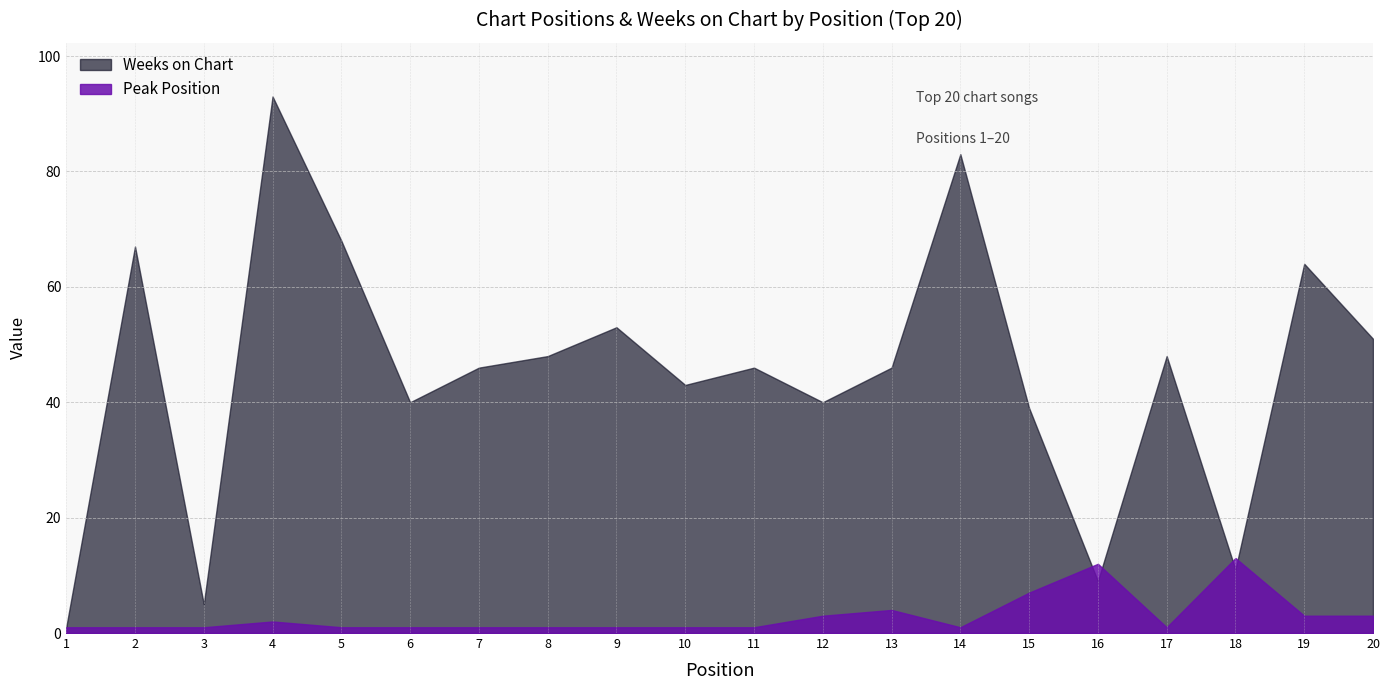

In Weeks on Chart, how many points are higher than both neighbors (excluding endpoints)?

7